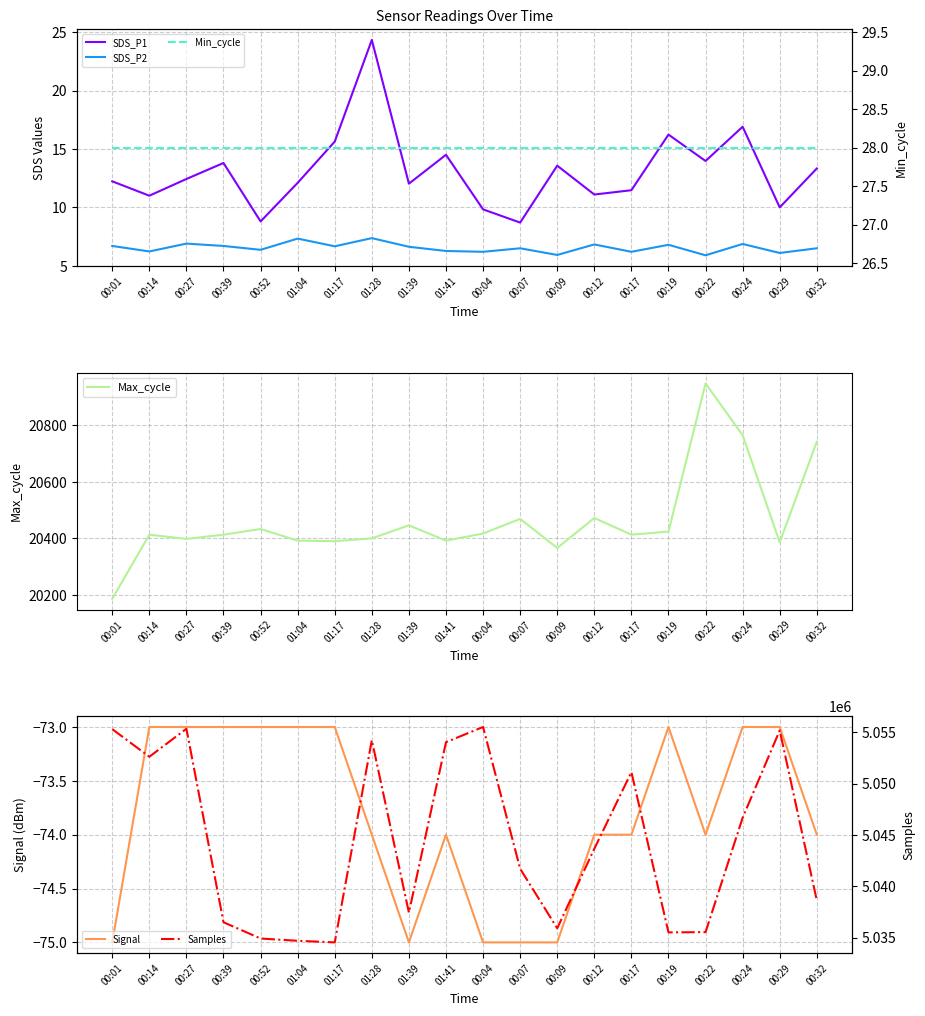

What position from the right is 00:09?

8